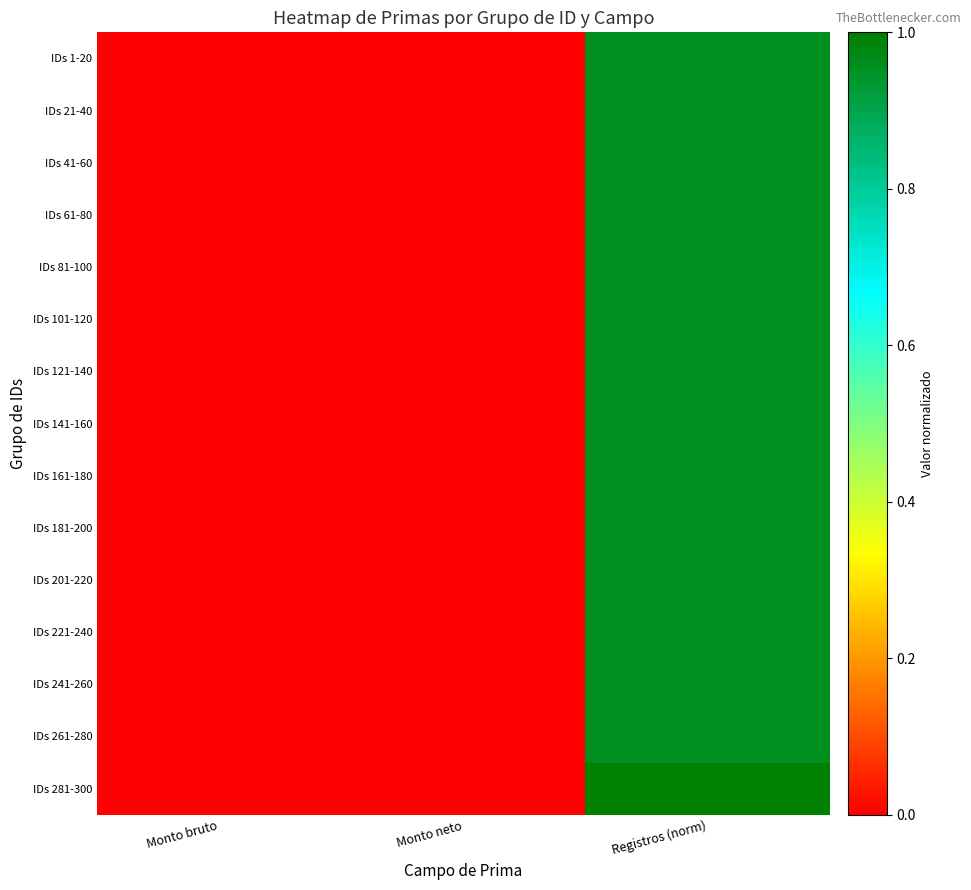

Which label corresponds to the largest value in the chart?

Registros (norm)